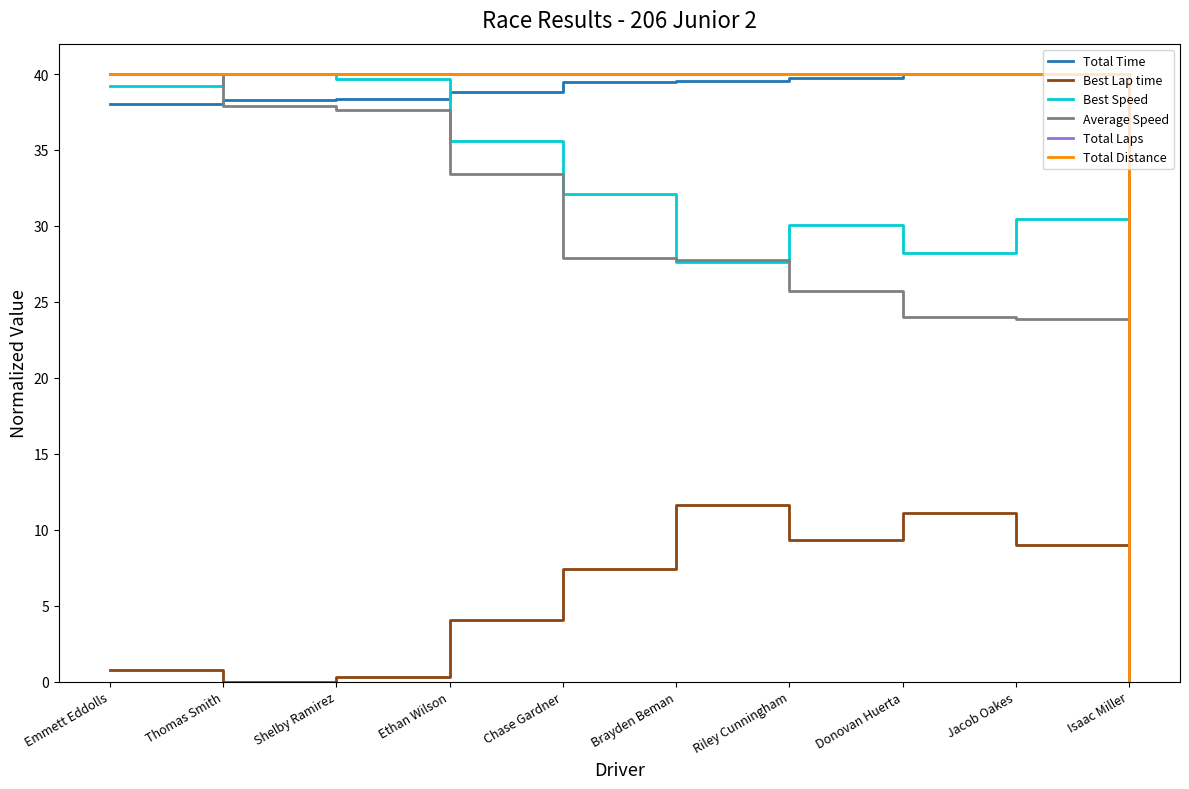

Does the chart have visible grid lines?

No